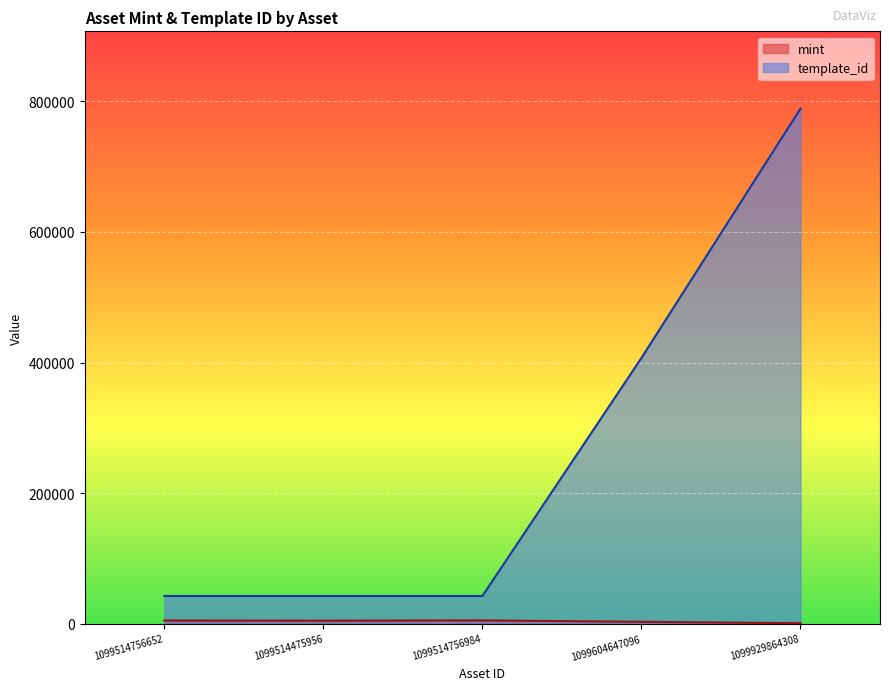

List the labels in order of mint value, largest first.

1099514756984, 1099514756652, 1099514475956, 1099604647096, 1099929864308